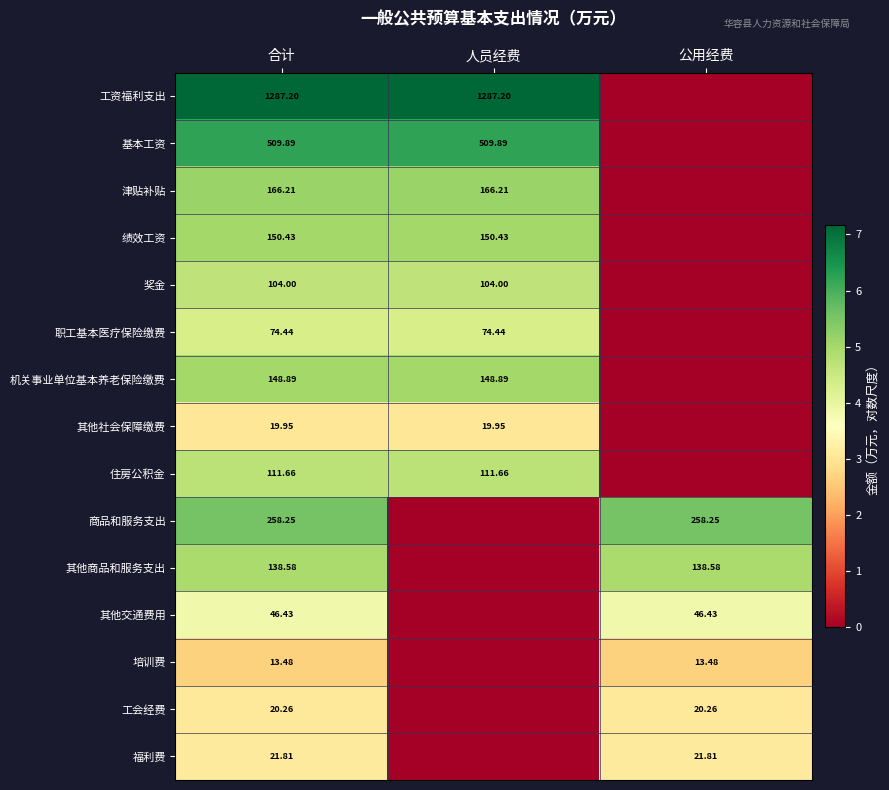

The value of 培训费 at 合计 is 2.7. True or false?

True